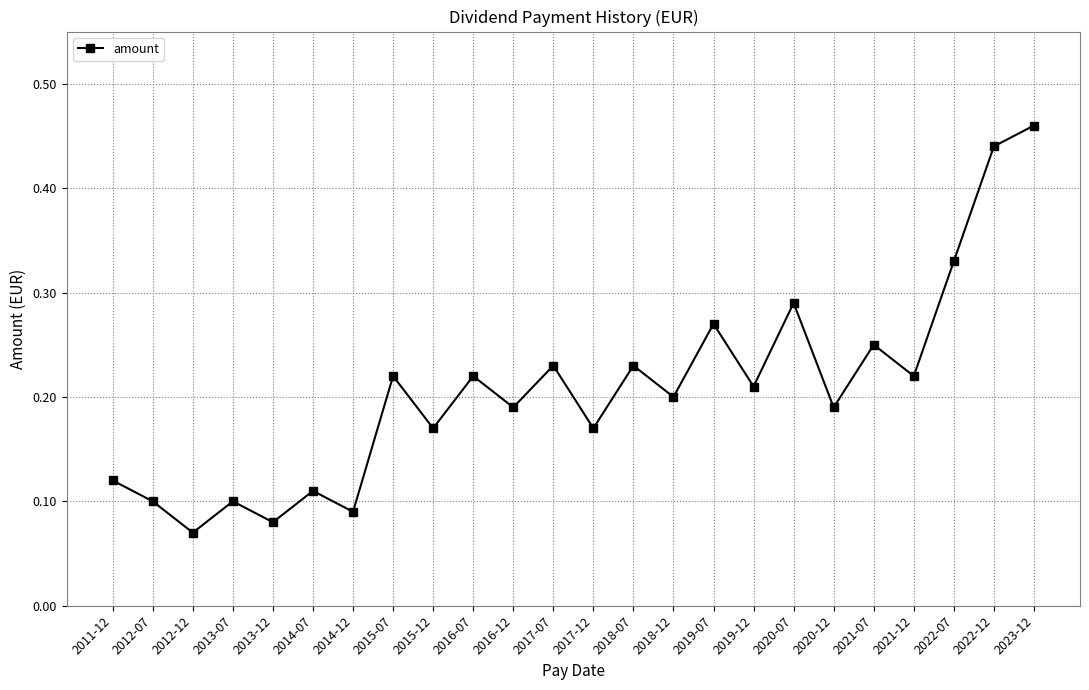

At which category does the data reach its first local valley?

2012-12